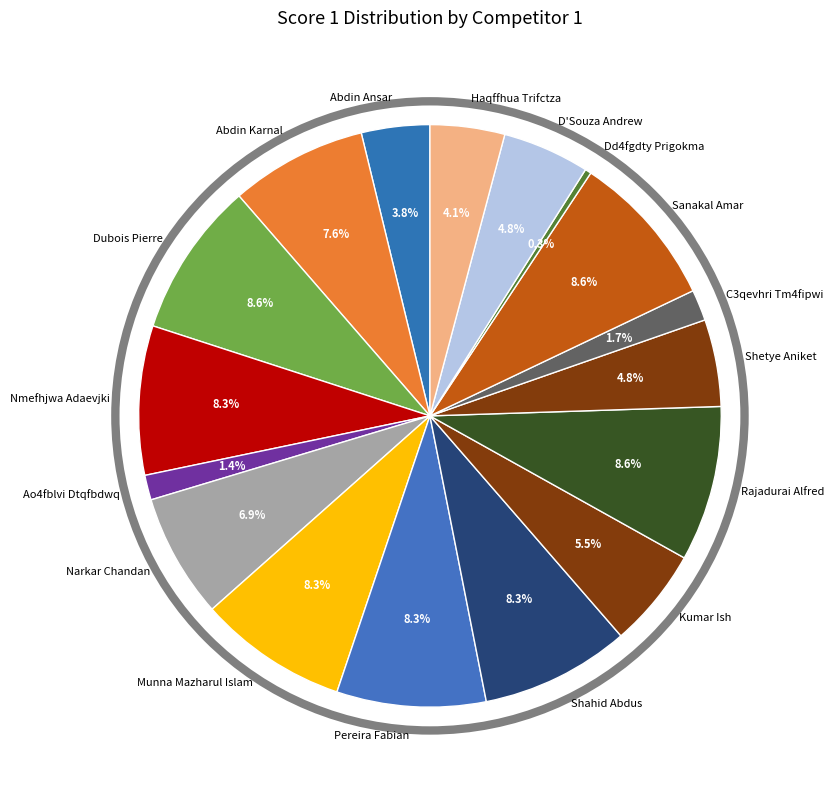

True or false: Kumar Ish accounts for 1% of the total.

False